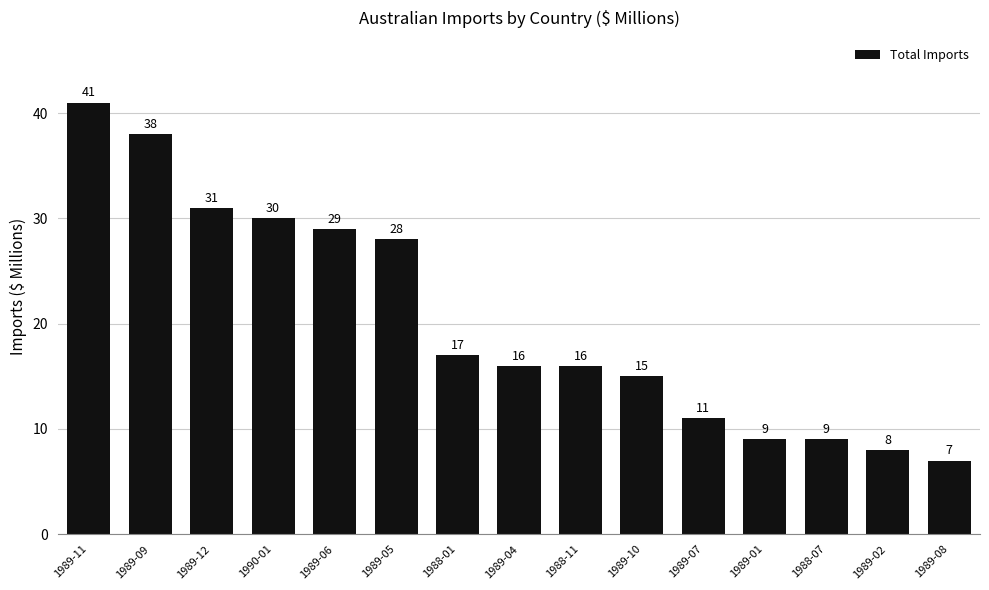

True or false: the data shows 17 at 1989-07.

False